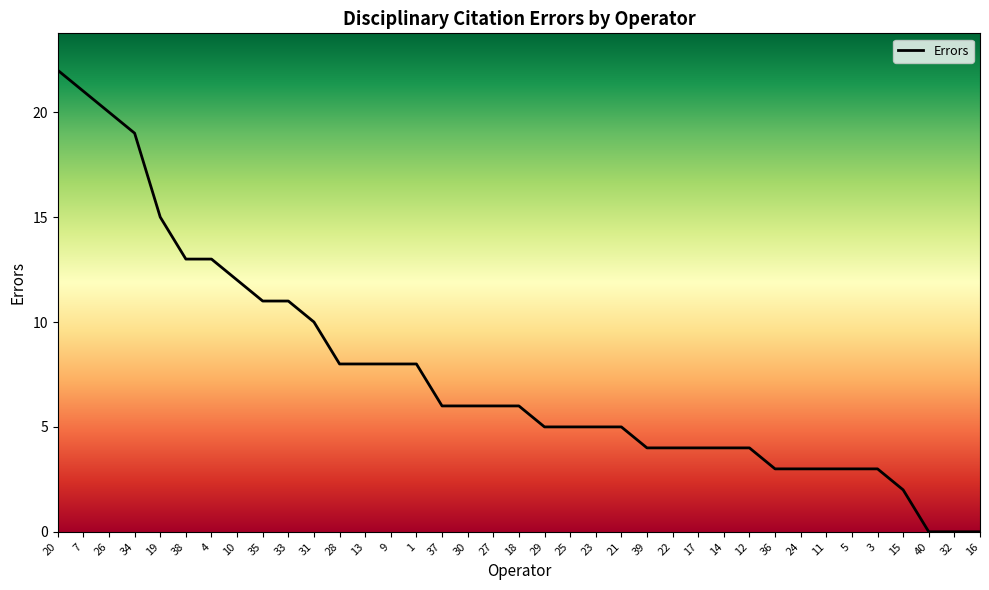

What is the maximum value shown in the chart?

22